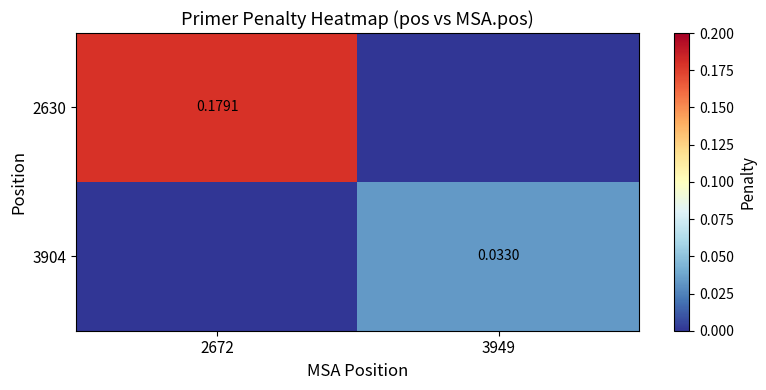

Count the number of categories in the chart.

2